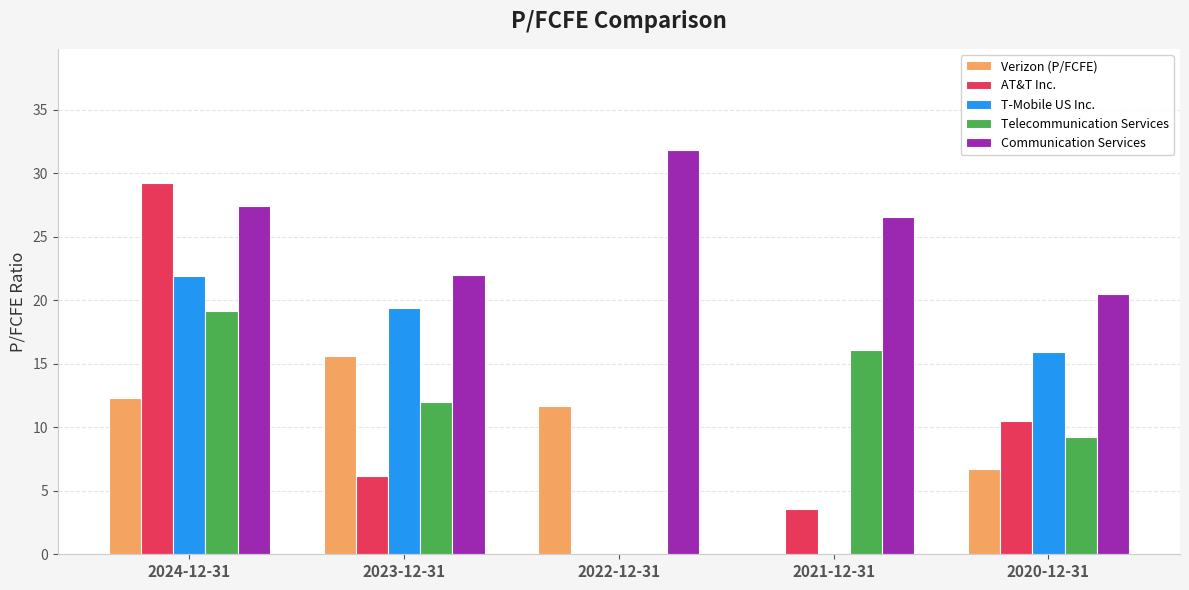

At which category does the chart reach its peak across all series?

2022-12-31